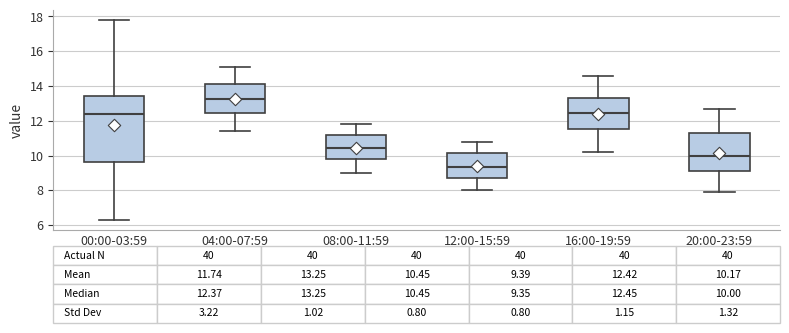

Comparing the boxes themselves (not the whiskers), which one is the tallest?

00:00-03:59